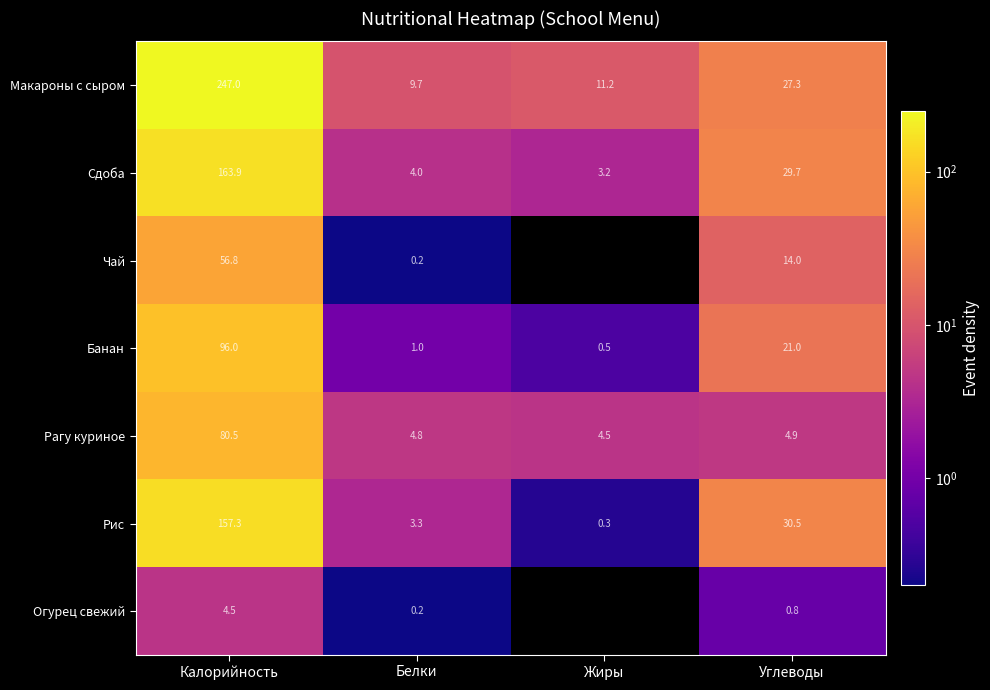

At which category is the sum across all series the highest?

Калорийность